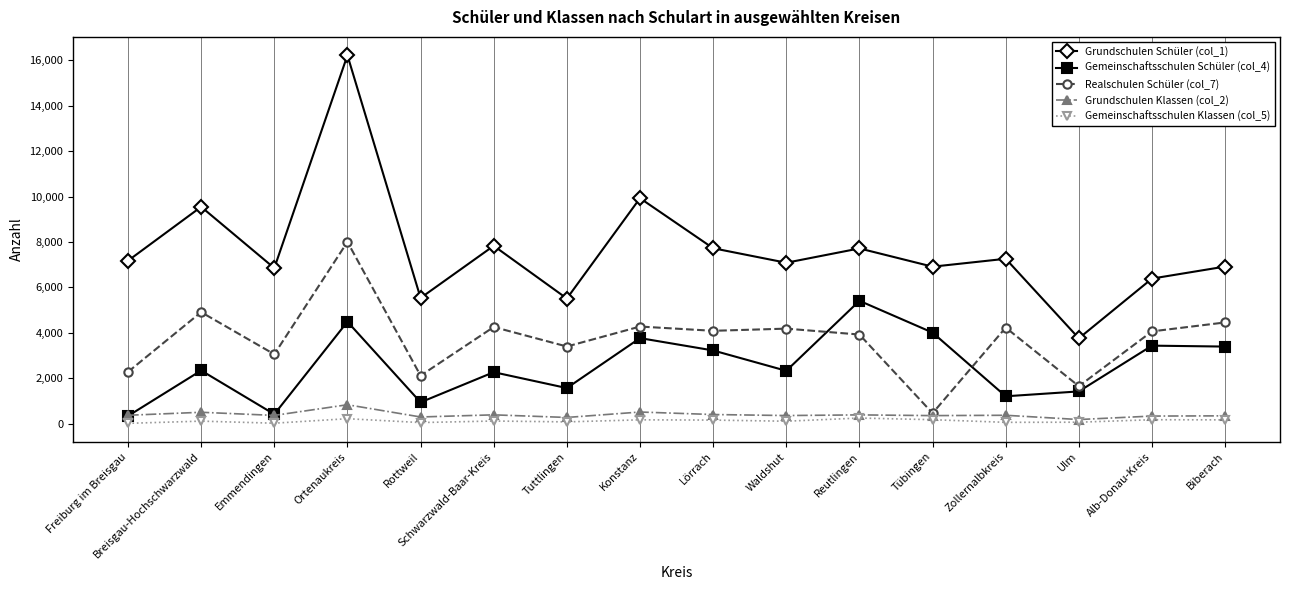

Rank the series at Biberach from highest to lowest value.

Grundschulen Schüler (col_1), Realschulen Schüler (col_7), Gemeinschaftsschulen Schüler (col_4), Grundschulen Klassen (col_2), Gemeinschaftsschulen Klassen (col_5)